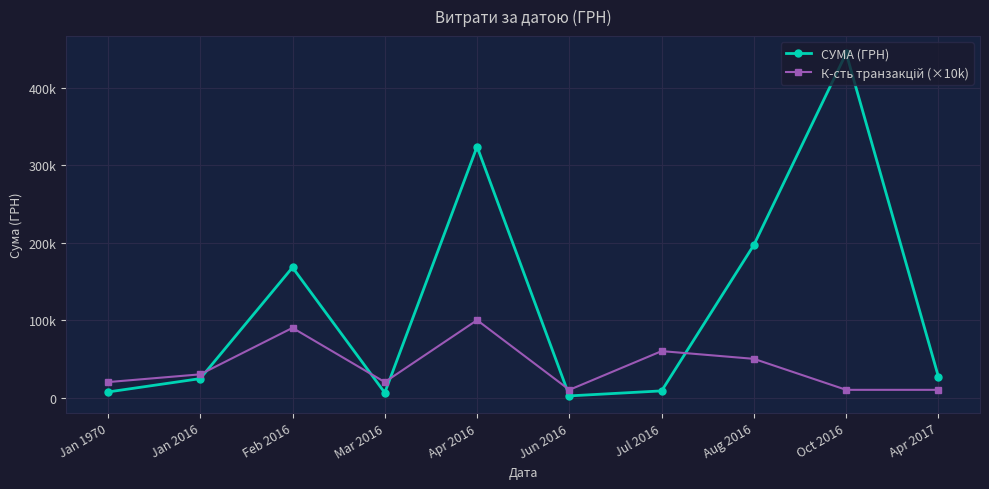

What is the lowest value of the СУМА (ГРН) series?

2185.0